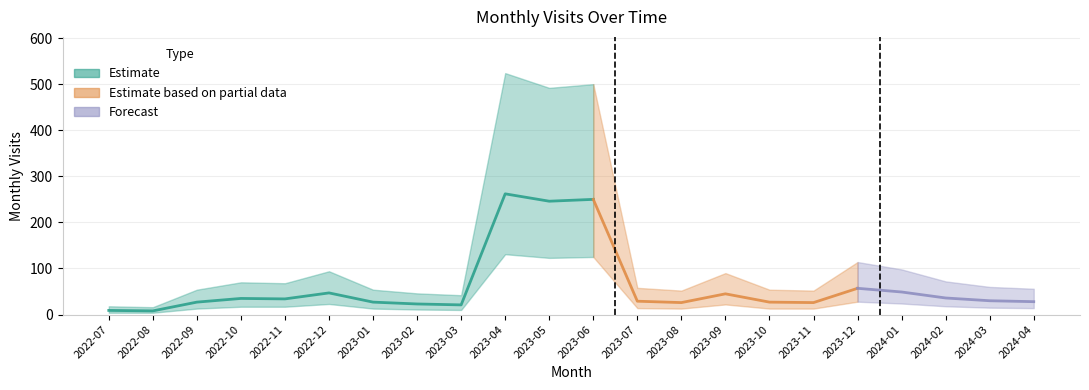

List the labels in order of value, largest first.

2023-04, 2023-06, 2023-05, 2023-12, 2024-01, 2022-12, 2023-09, 2024-02, 2022-10, 2022-11, 2024-03, 2023-07, 2024-04, 2022-09, 2023-01, 2023-10, 2023-08, 2023-11, 2023-02, 2023-03, 2022-07, 2022-08